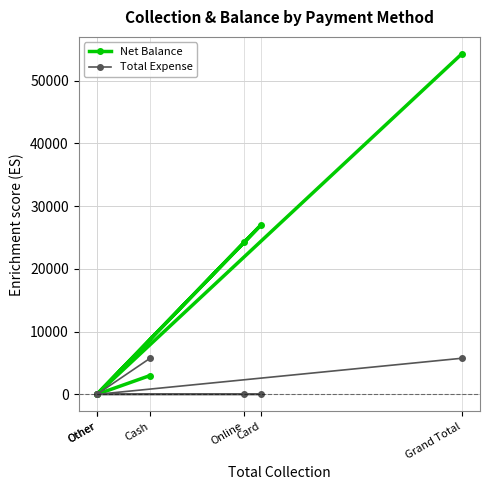

List the labels in order of Net Balance value, largest first.

Grand Total, Card, Online, Cash, Other, Other